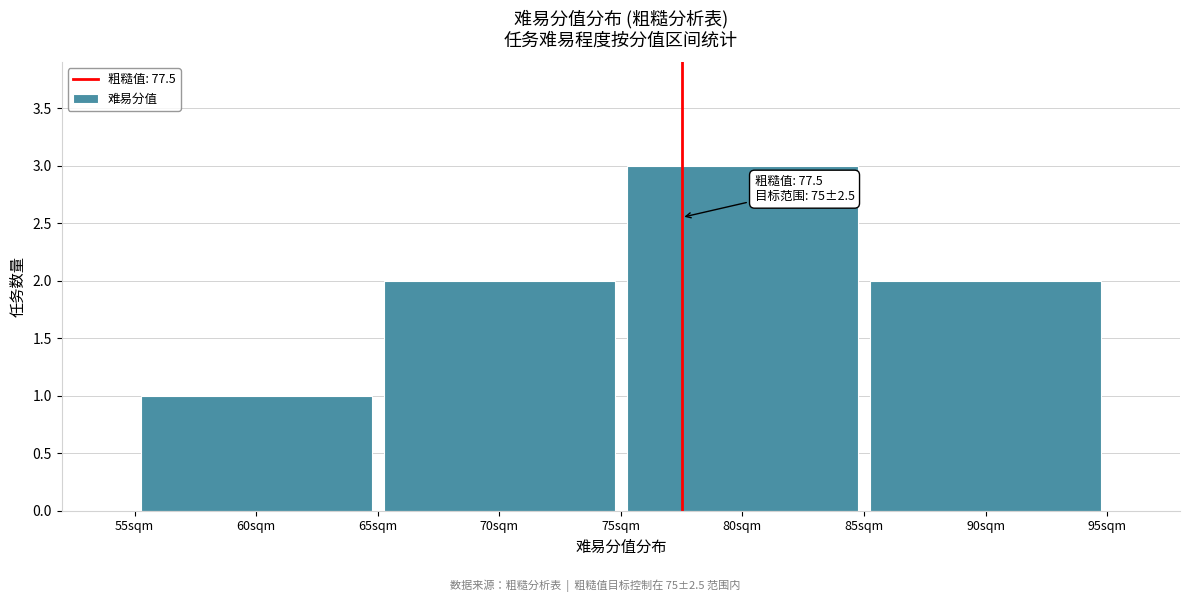

Which range on the x-axis has the tallest bar?

75 to 85